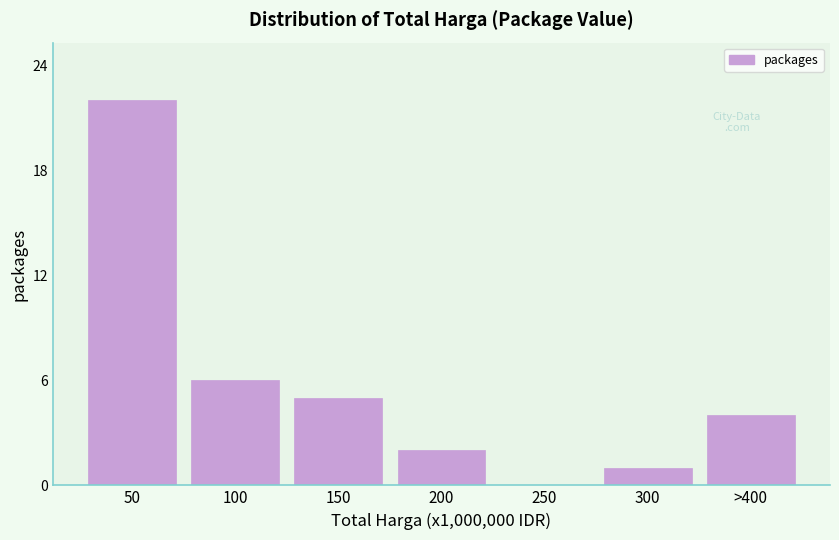

Reading left to right, transcribe all the data shown in this chart.

50=22	100=6	150=5	200=2	250=0	300=1	>400=4